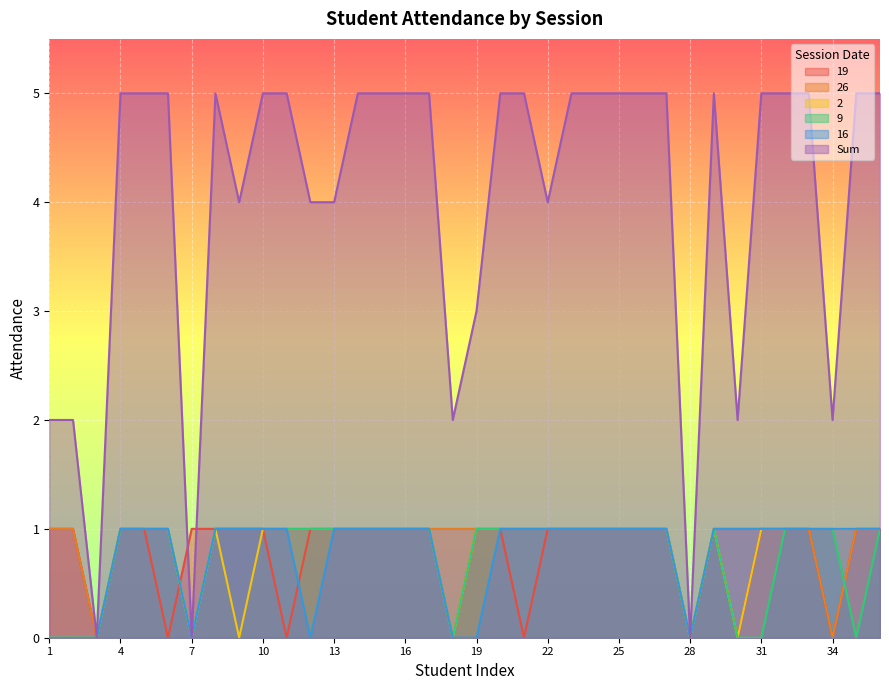

In 9, how many points are lower than both neighbors (excluding endpoints)?

4